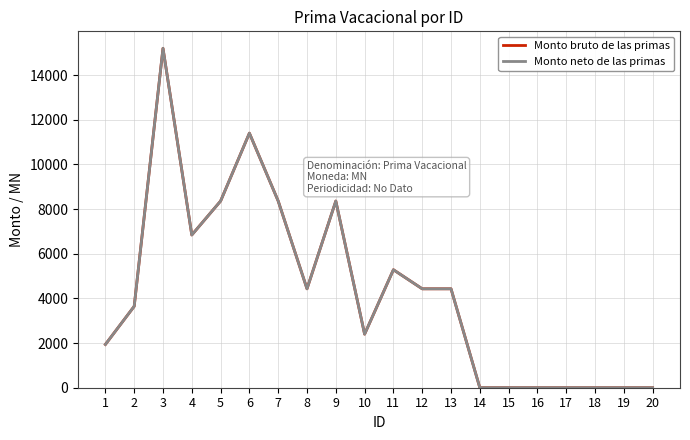

Reading left to right, extract all data points from this chart.

Monto bruto de las primas: 1=1937.7	2=3645.1	3=15200.0	4=6840.4	5=8360.0	6=11400.1	7=8360.0	8=4429.8	9=8360.0	10=2399.4	11=5283.4	12=4429.8	13=4429.8	14=0.0	15=0.0	16=0.0	17=0.0	18=0.0	19=0.0	20=0.0
Monto neto de las primas: 1=1937.7	2=3645.1	3=15200.0	4=6840.4	5=8360.0	6=11400.1	7=8360.0	8=4429.8	9=8360.0	10=2399.4	11=5283.4	12=4429.8	13=4429.8	14=0.0	15=0.0	16=0.0	17=0.0	18=0.0	19=0.0	20=0.0